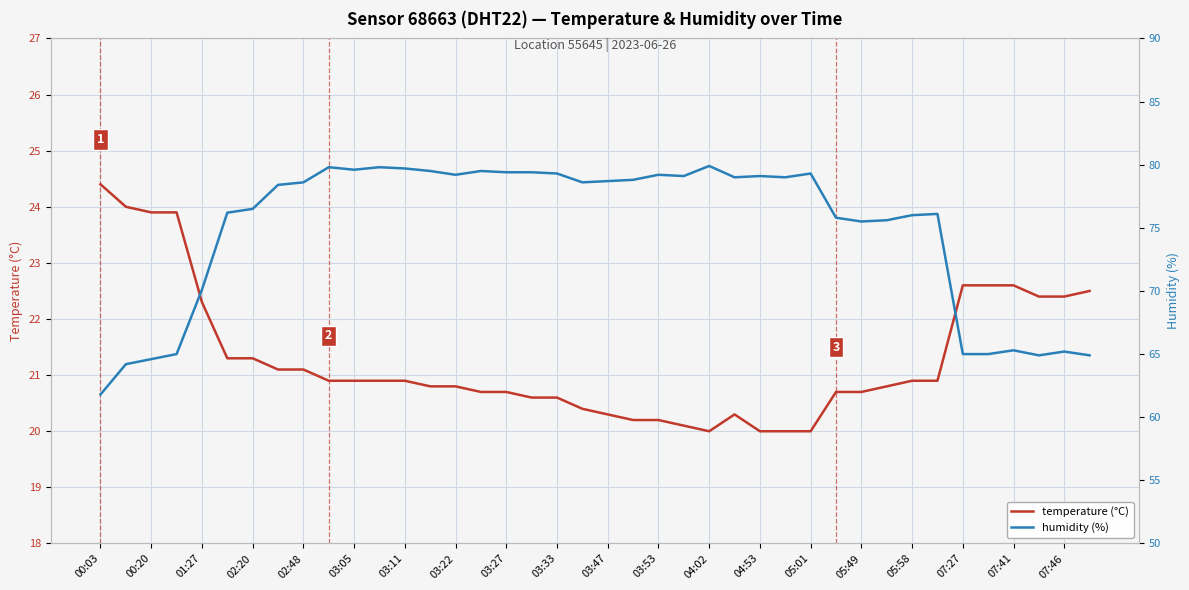

The temperature (°C) series shows 20.9 at 03:05. True or false?

True